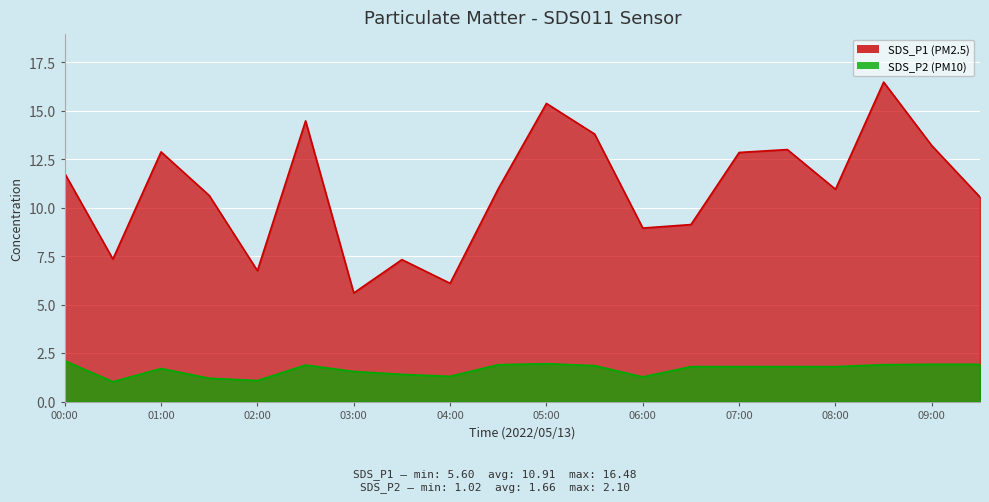

What is the difference between the second highest and second lowest values in the SDS_P2 series?

0.9